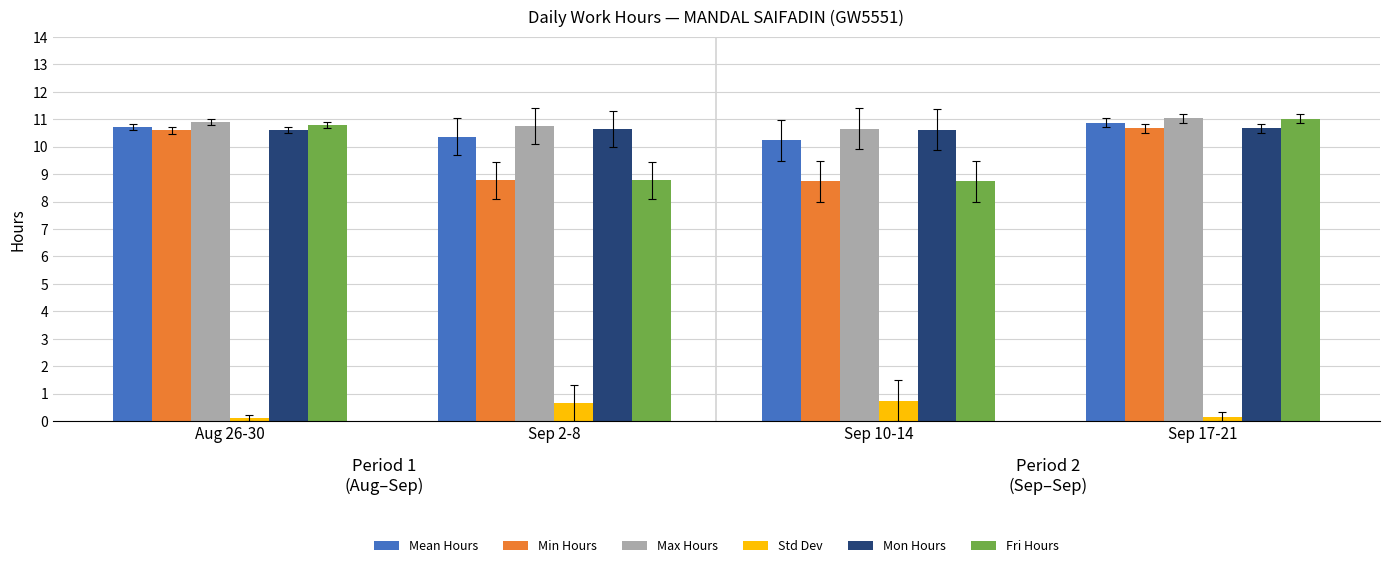

Between Aug 26-30 and Sep 10-14, which series saw the biggest shift?

Fri Hours